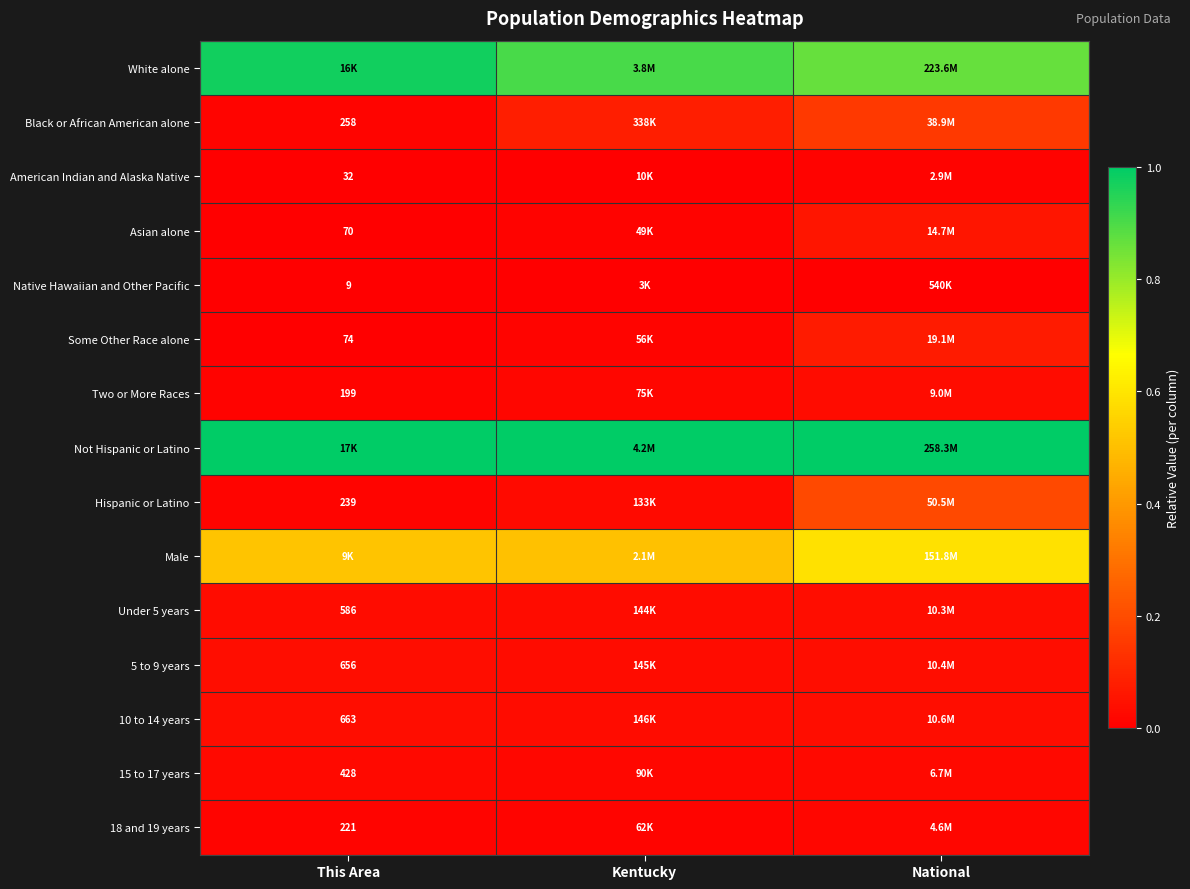

The value of Two or More Races at National is 0.0. True or false?

True